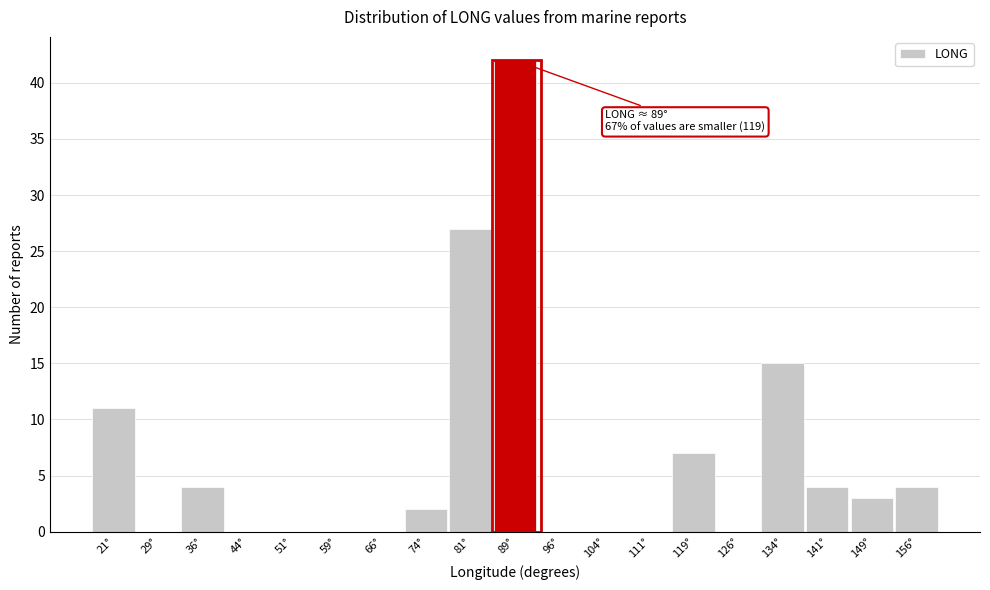

Which range on the x-axis has the tallest bar?

85 to 92